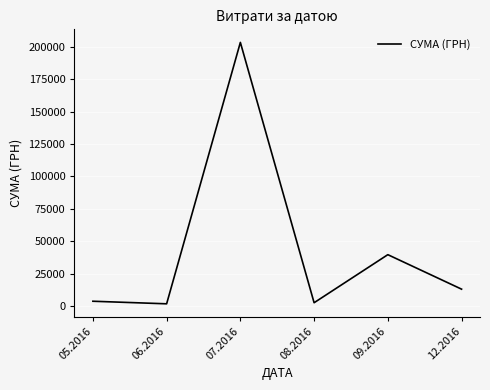

What is the difference between the maximum and minimum values?

201387.9